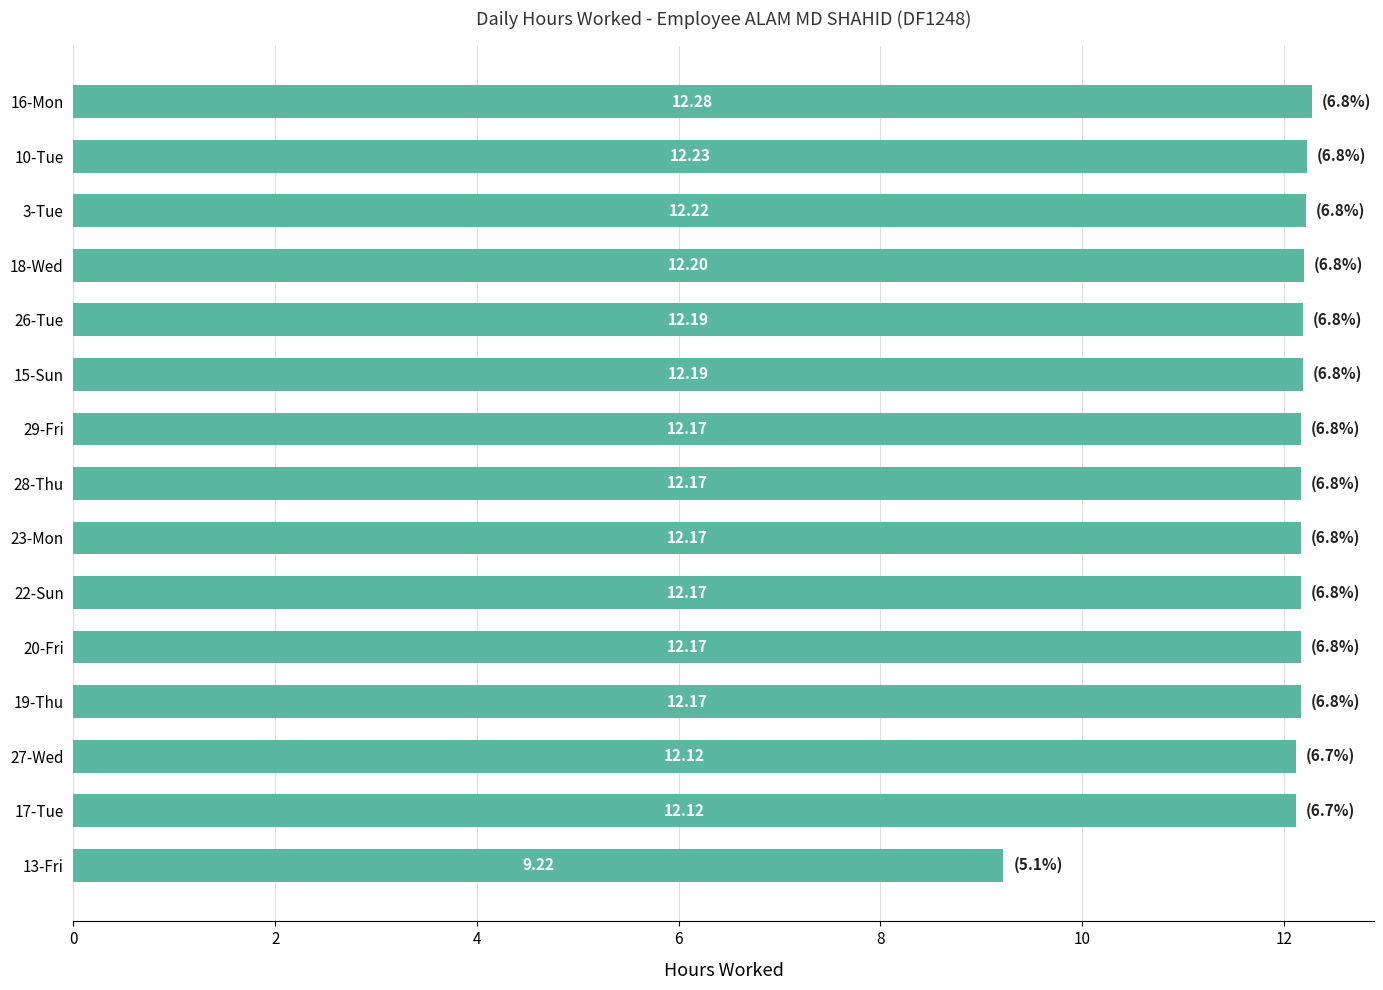

Which has a higher value, 10-Tue or 3-Tue?

10-Tue